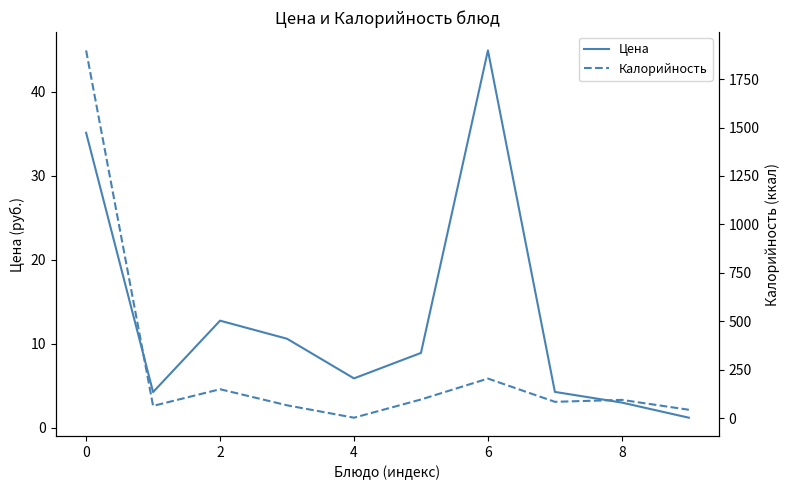

Read the Цена value at 9.

1.2